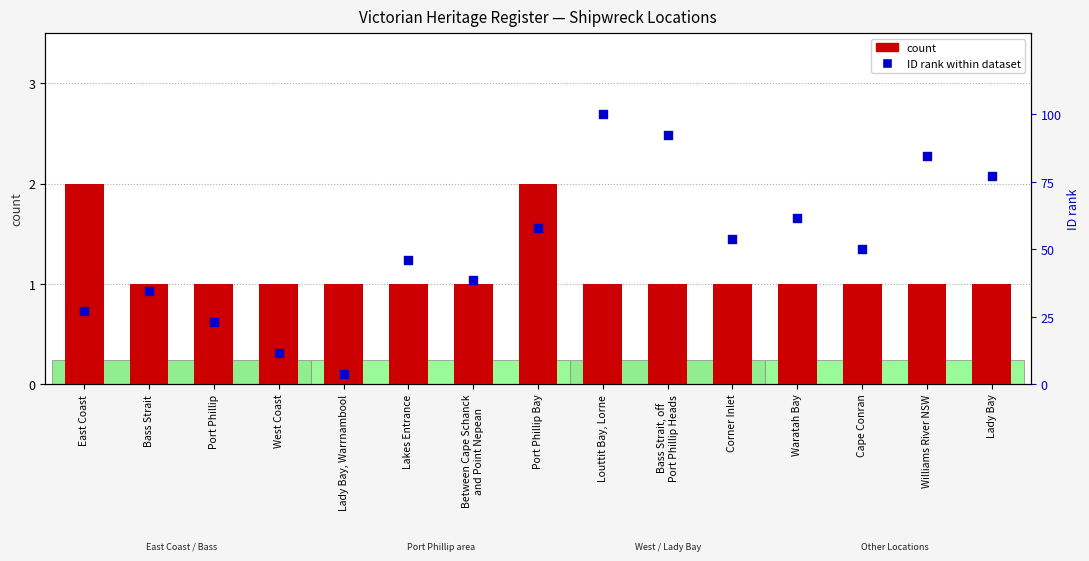

At which category is the sum across all series the highest?

Louttit Bay, Lorne